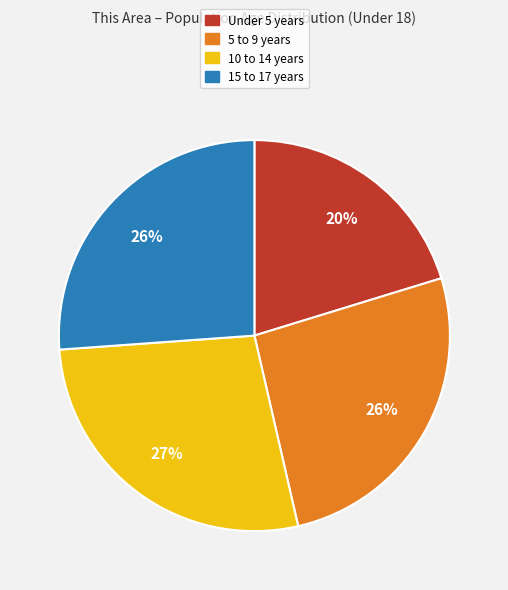

What is the largest slice in the pie chart?

10 to 14 years